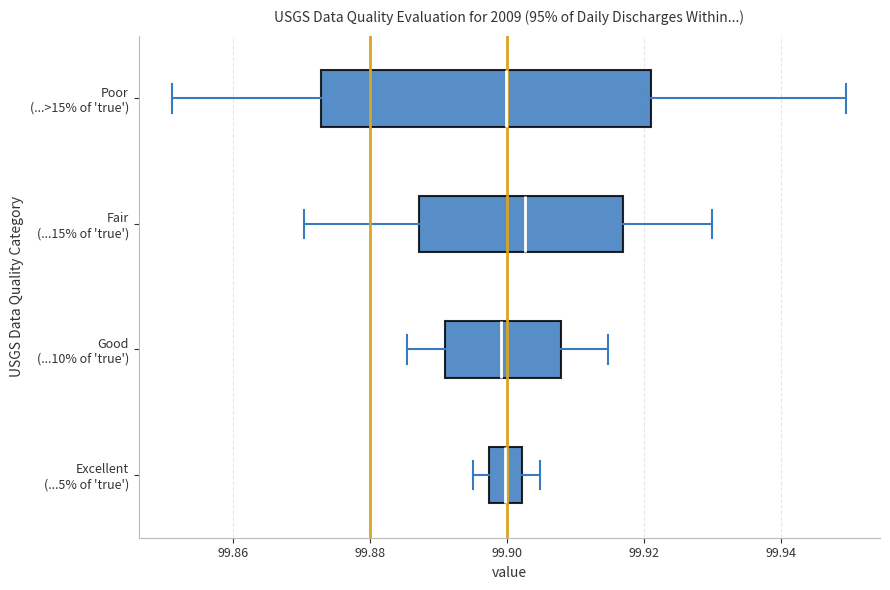

Reading bottom to top, read every box against the x-axis: the position of its median line, the range the box covers, and the ends of its whiskers. The values are not printed on the chart, so give them approximately, as read against the axis.

Excellent (...5% of 'true'): median 99.900, box 99.898 to 99.902, whiskers 99.896 to 99.904
Good (...10% of 'true'): median 99.900, box 99.890 to 99.908, whiskers 99.886 to 99.914
Fair (...15% of 'true'): median 99.902, box 99.888 to 99.916, whiskers 99.870 to 99.930
Poor (...>15% of 'true'): median 99.900, box 99.872 to 99.920, whiskers 99.852 to 99.950